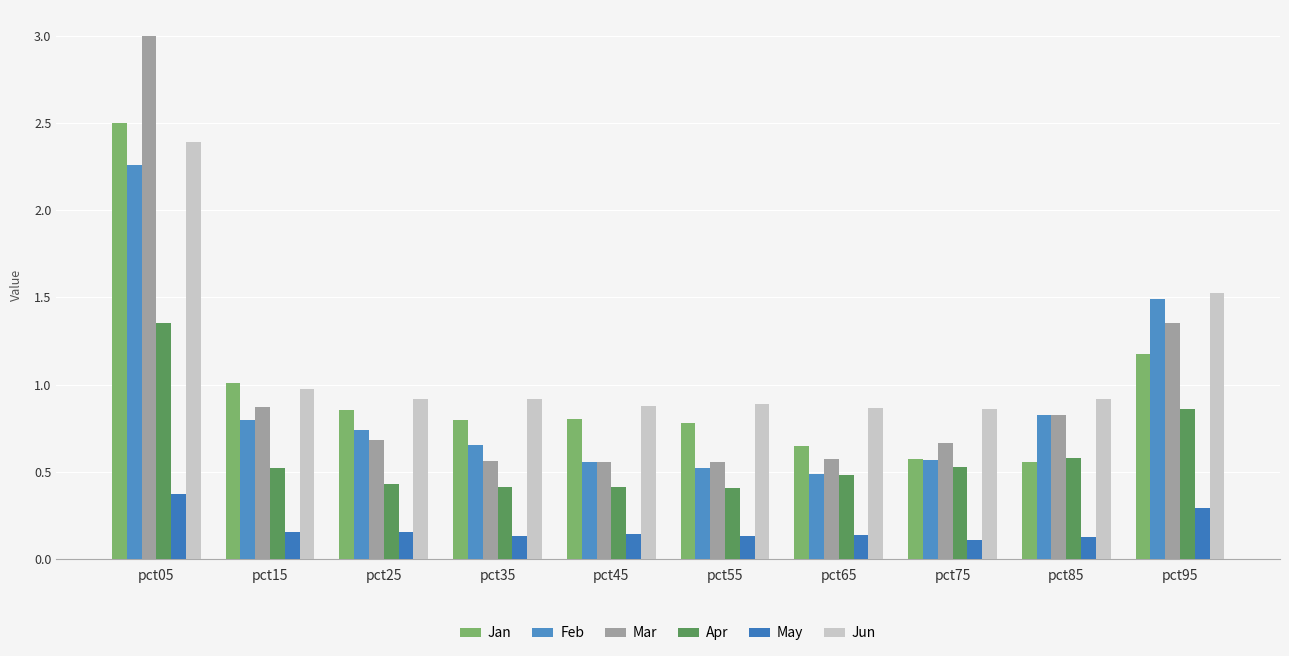

How many series are shown in this chart?

6